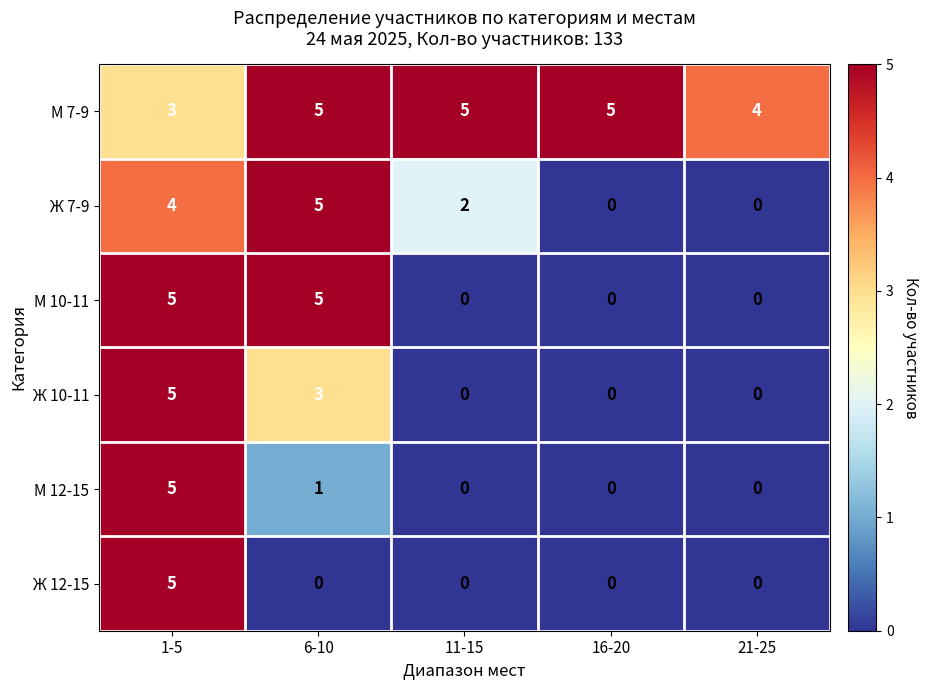

The value of М 10-11 at 16-20 is 2. True or false?

False